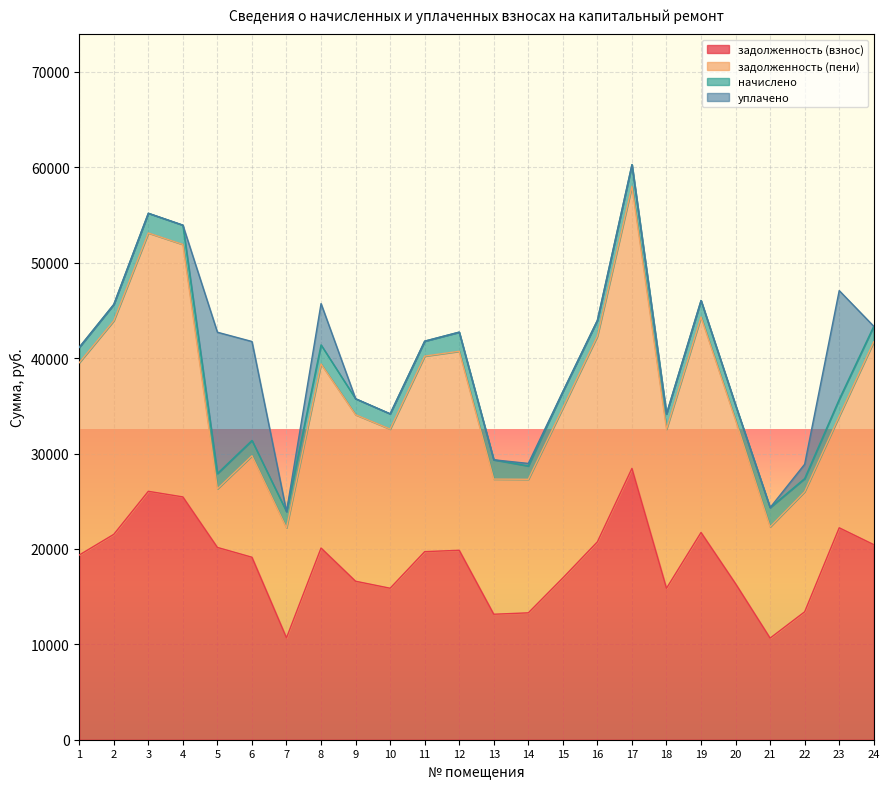

Does the chart display data point markers on the line(s)?

No